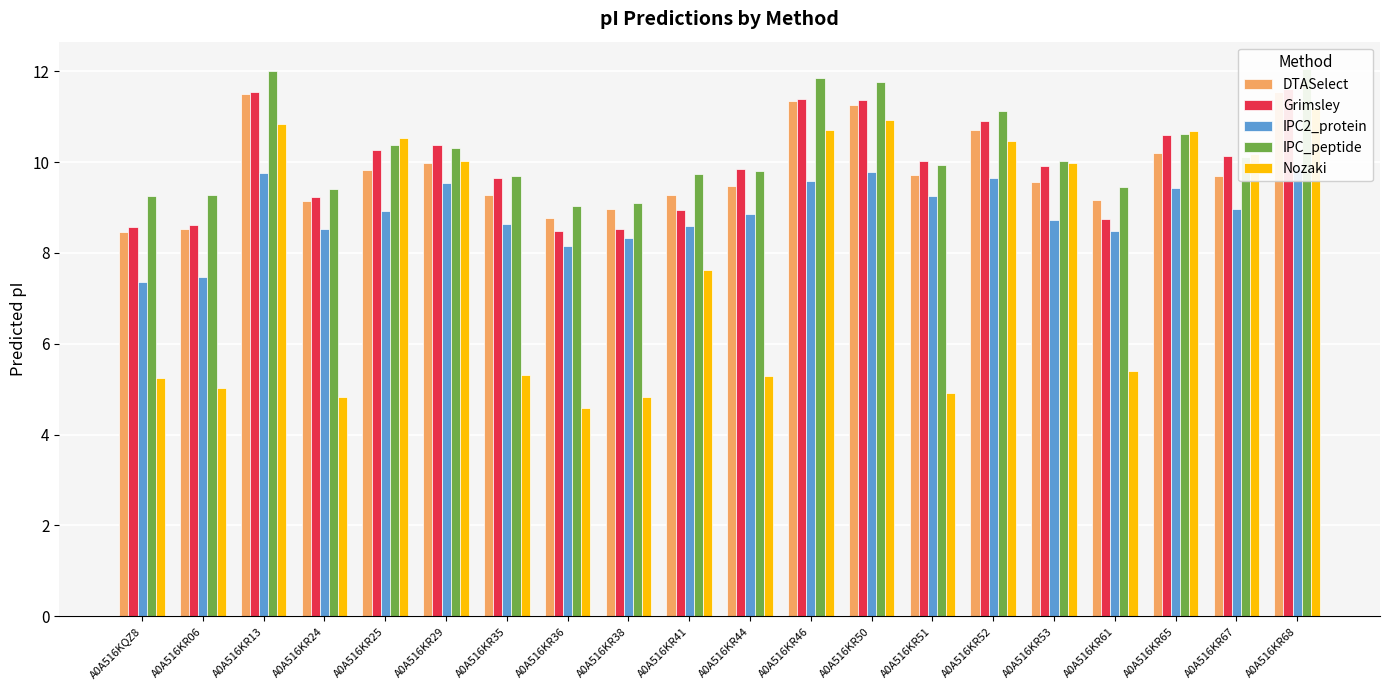

What are all the series names shown in the legend?

DTASelect, Grimsley, IPC2_protein, IPC_peptide, Nozaki